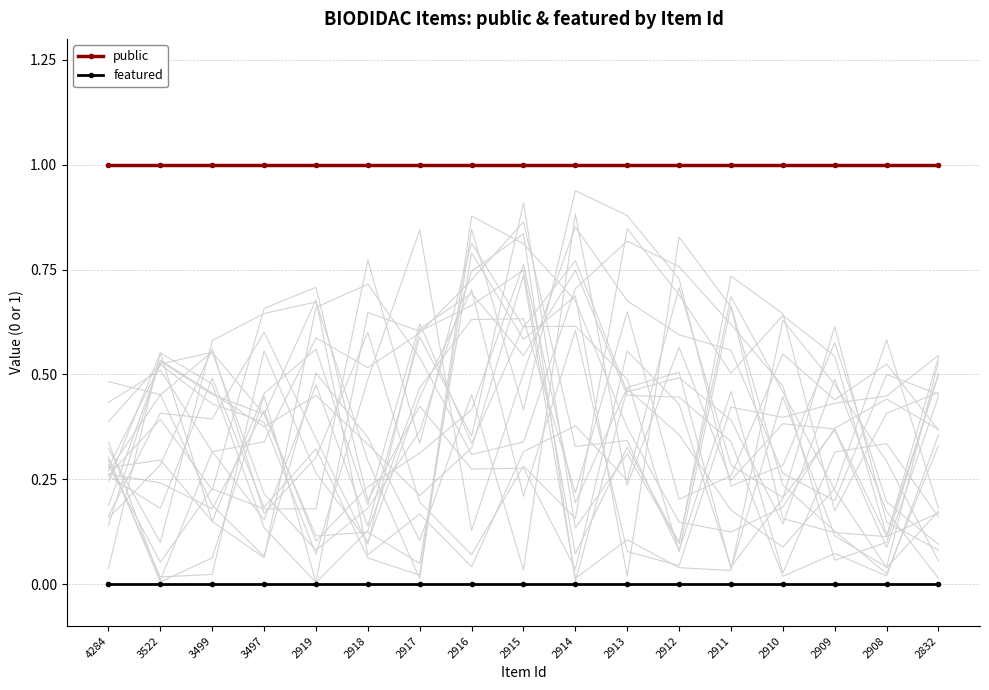

List the series in order of their peak value, highest first.

public, featured